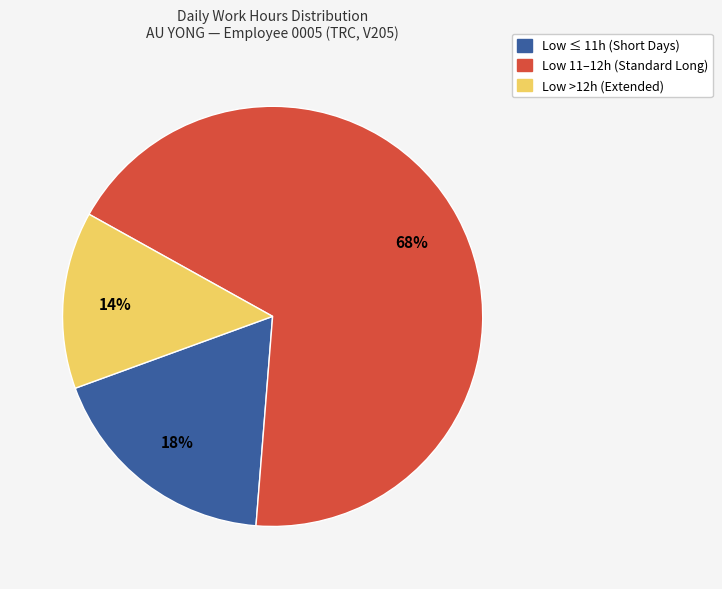

To the nearest percent, what is the average slice percentage?

33%